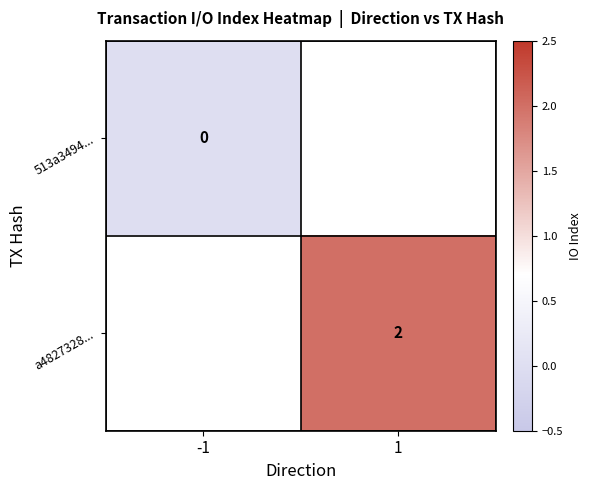

Is it true that a4827328... equals 3 at 1?

False